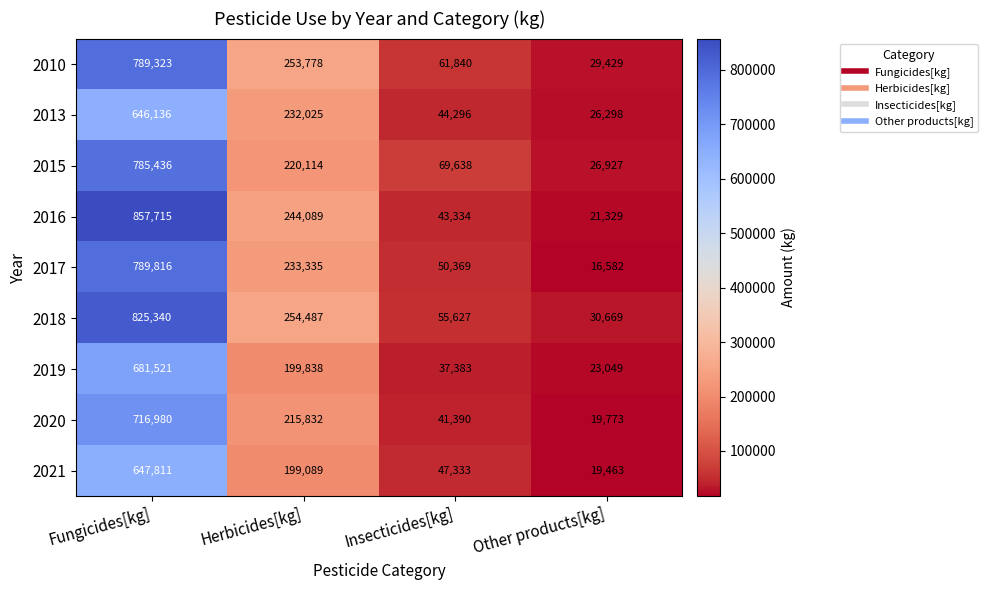

At how many categories does at least one series exceed 196236?

2